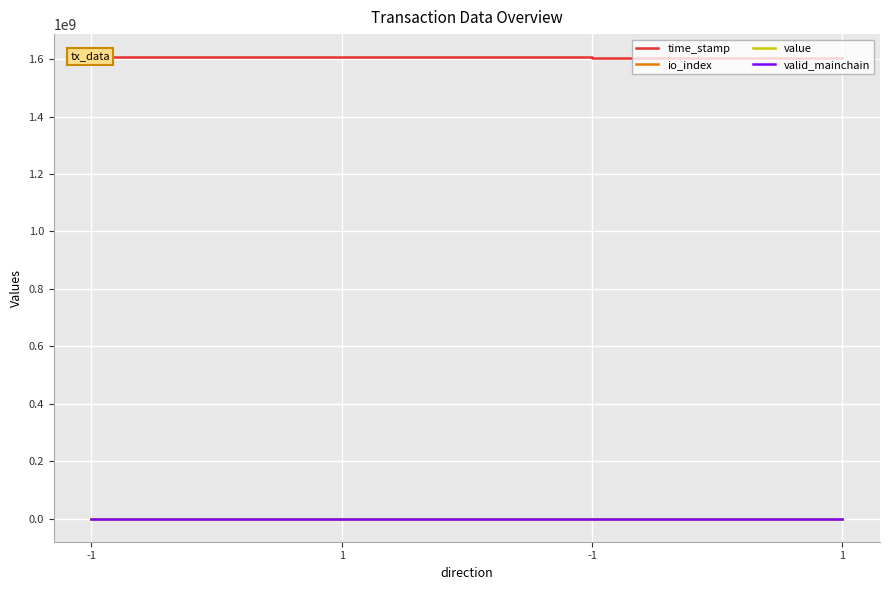

At which label is valid_mainchain closest to 1?

-1